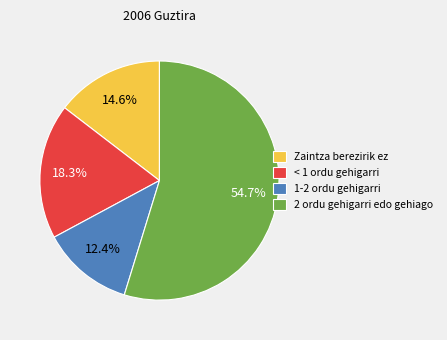

How many segments does this pie chart have?

4